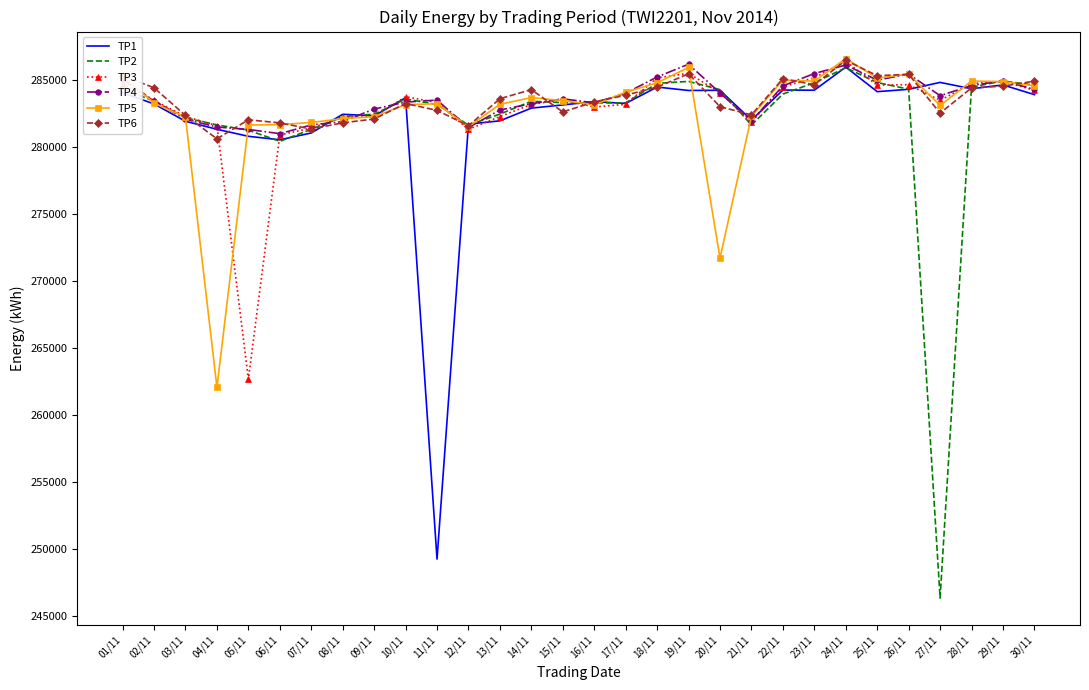

What position from the left is 16/11?

16